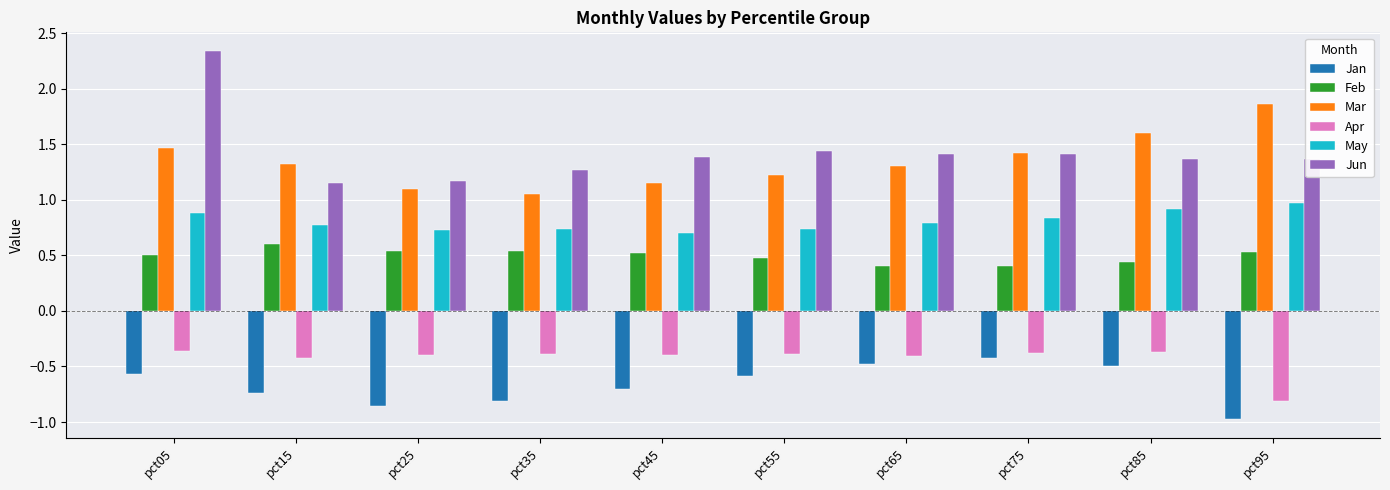

At which category is the sum across all series the highest?

pct05